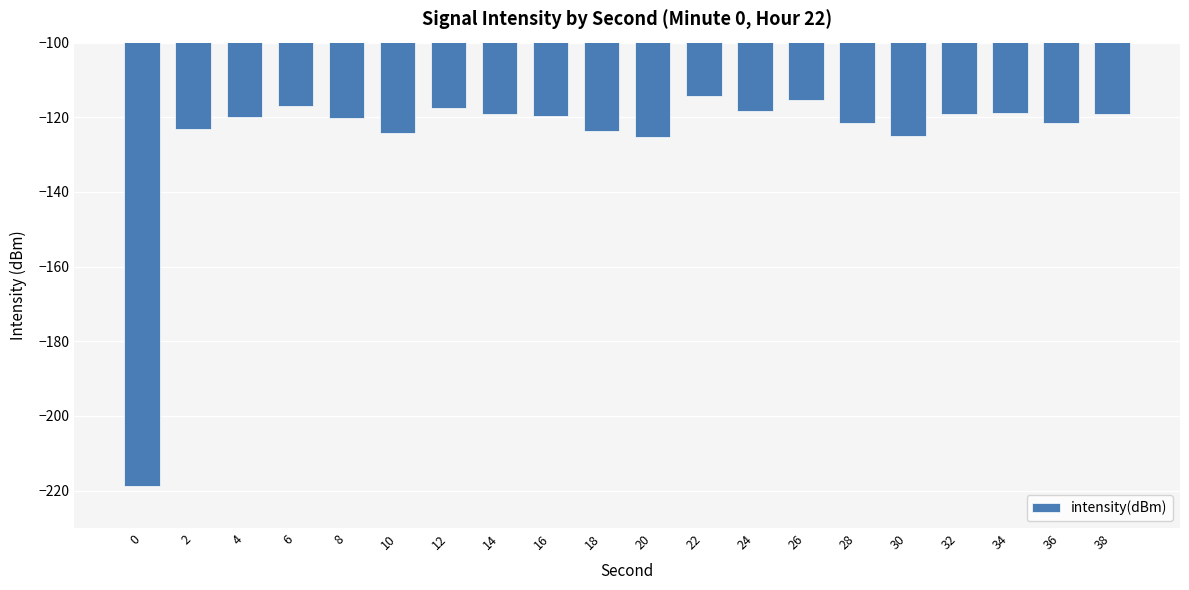

What is the difference between the values at 16 and 28?

1.8